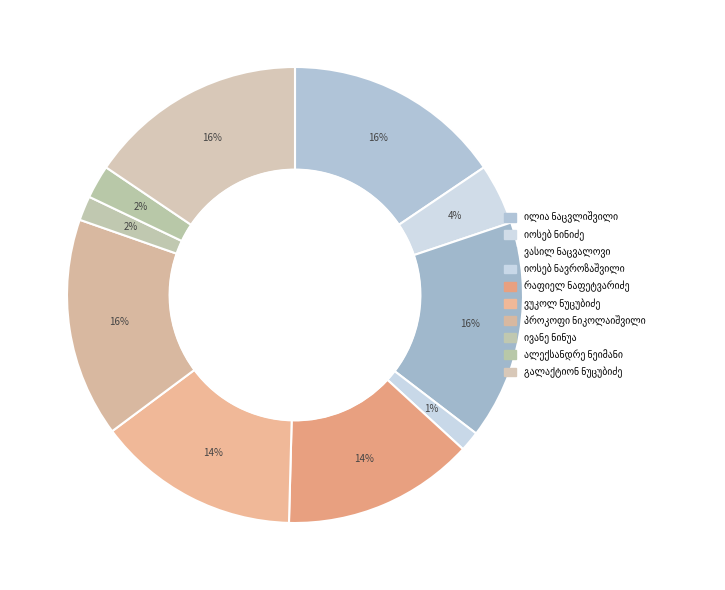

To the nearest percent, what percentage of the pie is პროკოფი ივანეს ძე ნიკოლაიშვილი?

16%